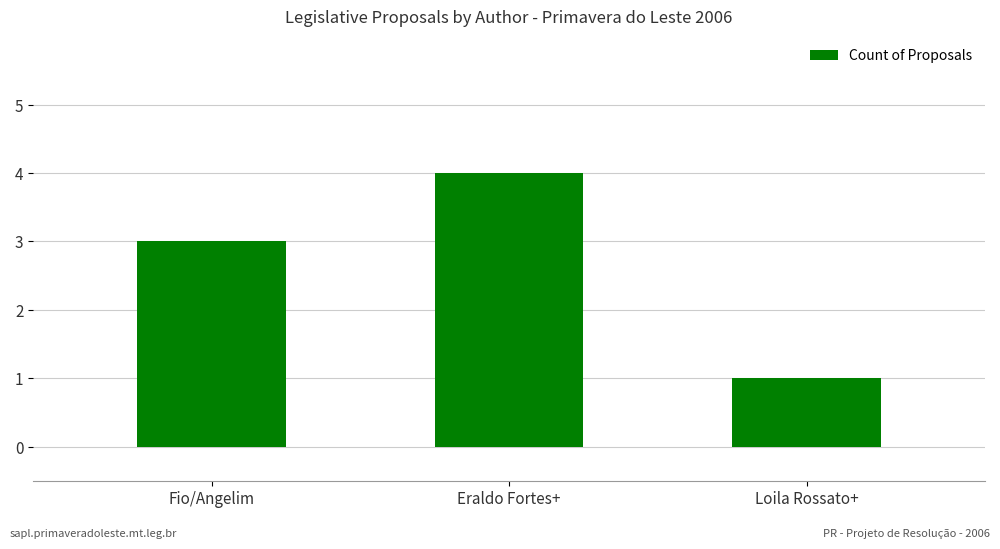

The chart shows a value of 7 at Eraldo Fortes+. True or false?

False